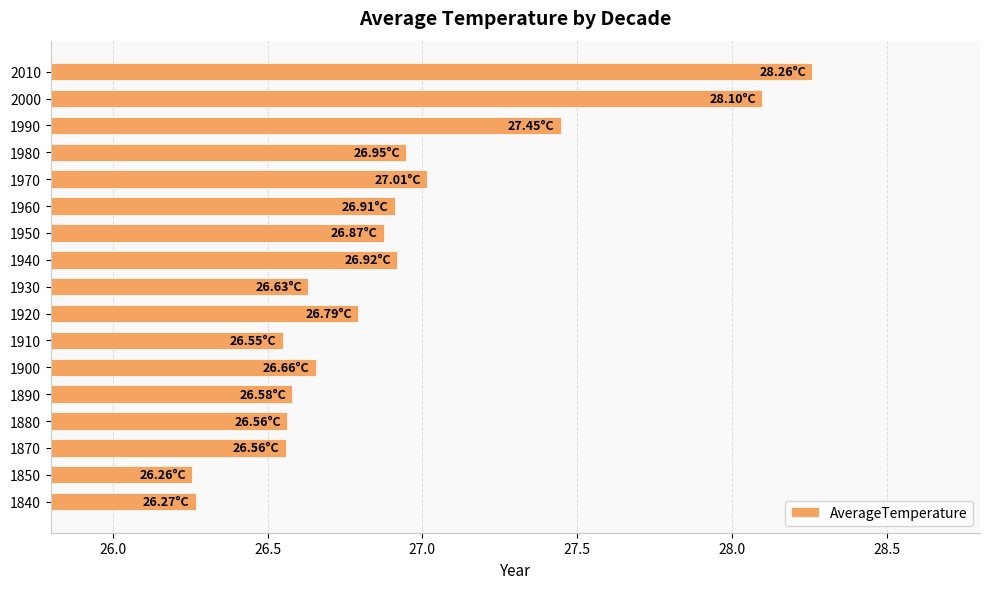

Which has a higher value, 1920 or 2000?

2000